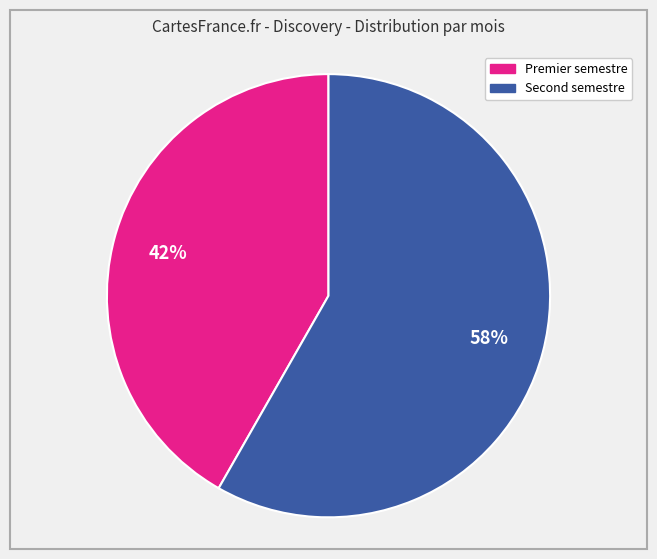

Is there any slice that represents more than half of the pie?

Yes